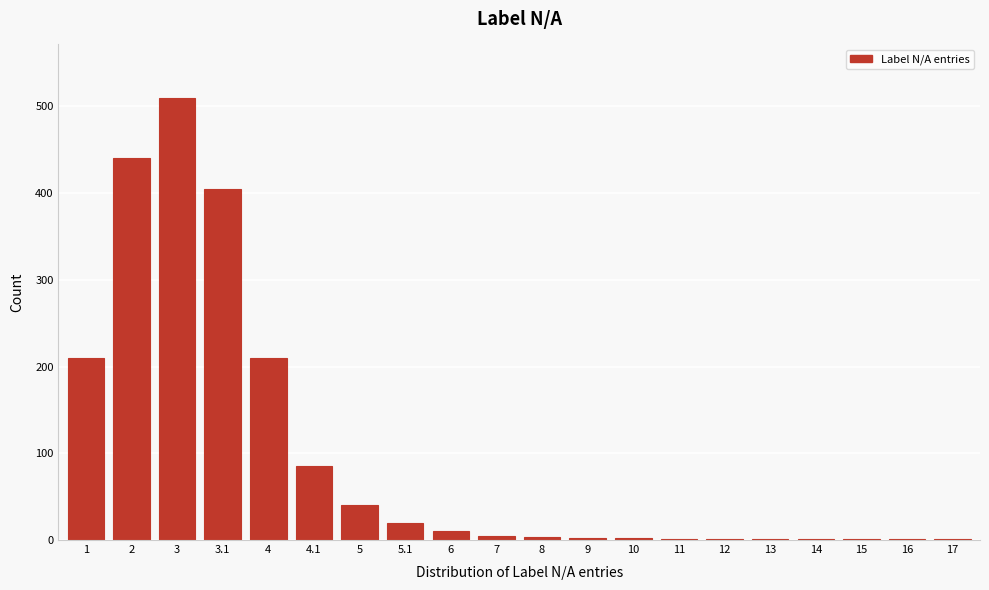

What is the greatest value displayed?

510